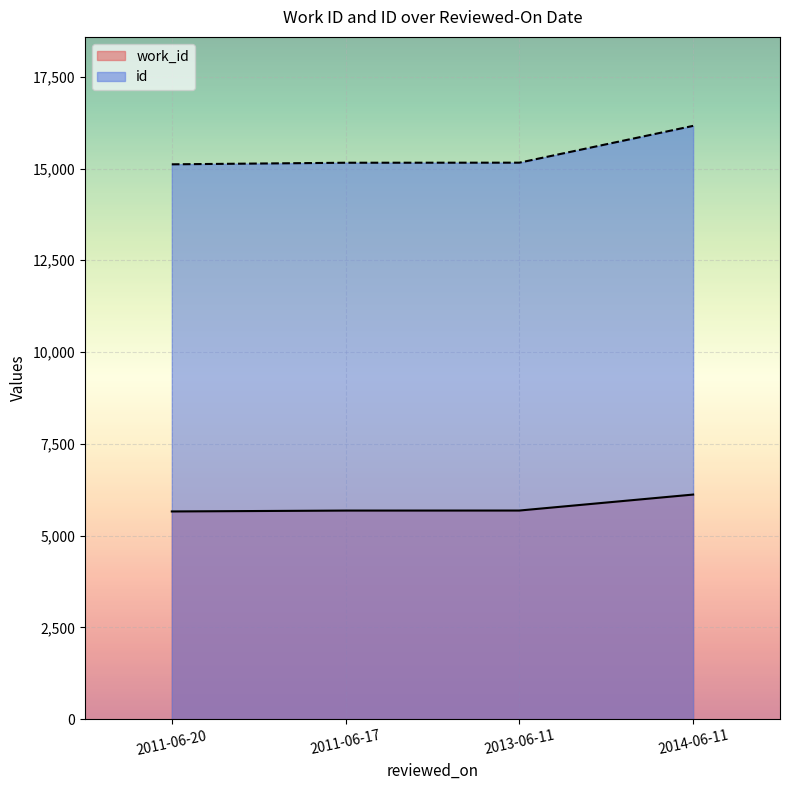

Is the value of id at 2014-06-11 greater than the value of work_id at 2013-06-11?

Yes